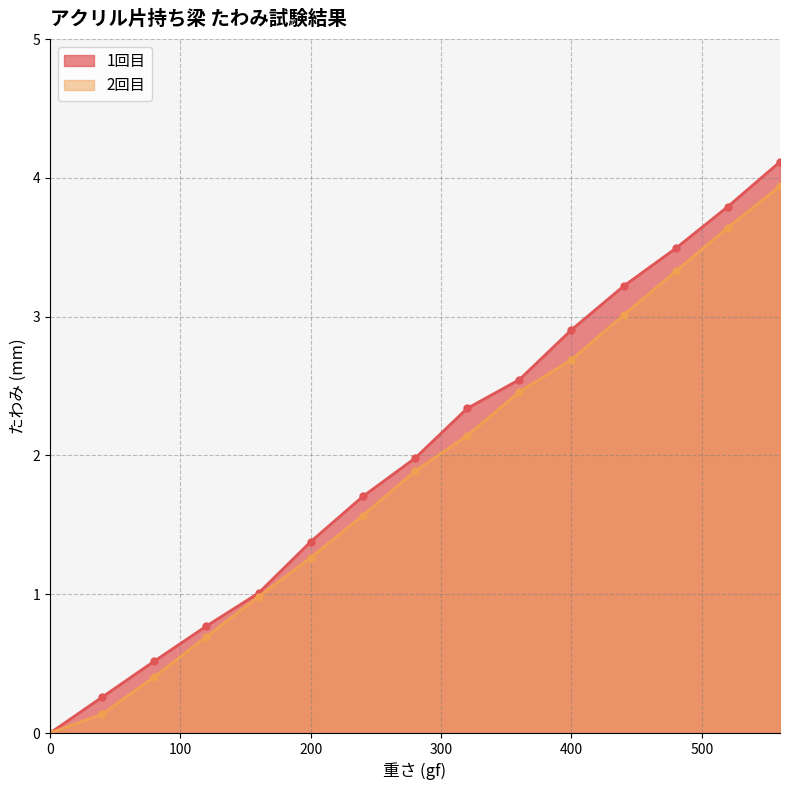

What is the total value across all series at 440?

6.2